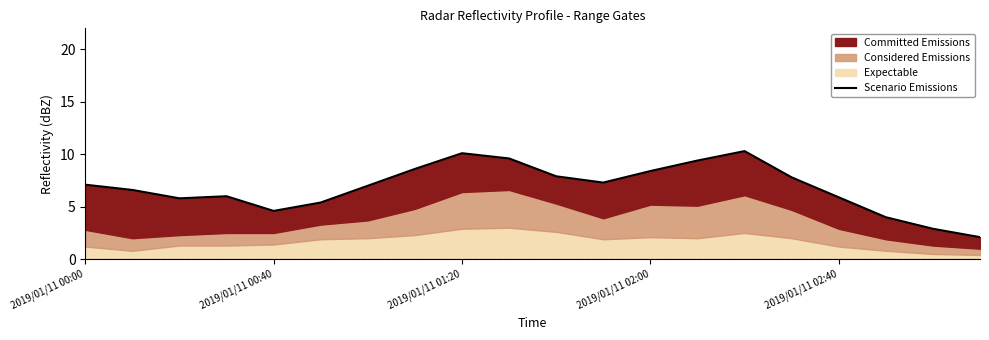

What is the ratio of the value at 2019/01/11 01:20 to the value at 2019/01/11 00:00?

1.4